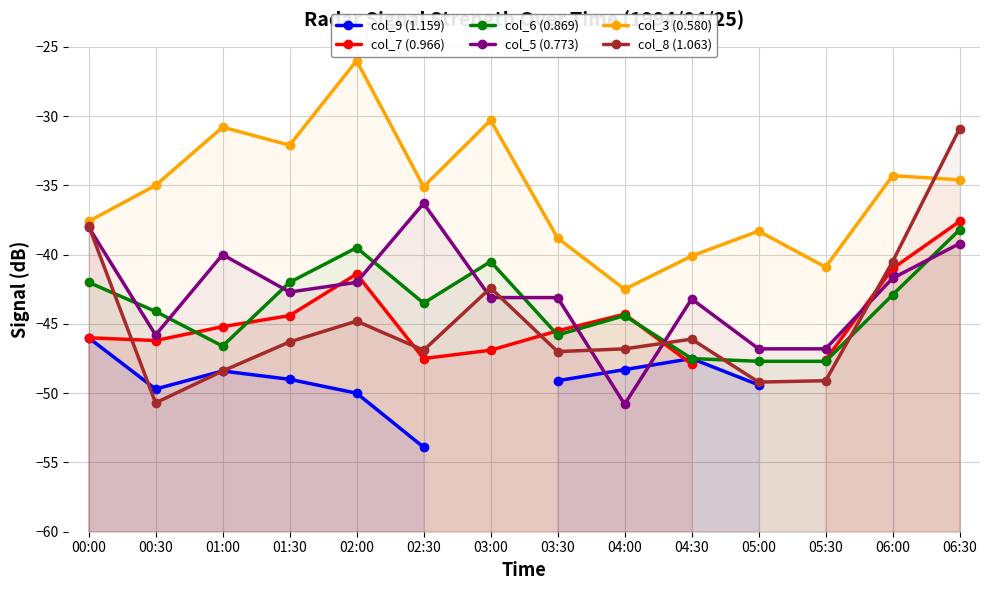

True or false: col_6 (0.869) has more than 0 interior local peaks.

True